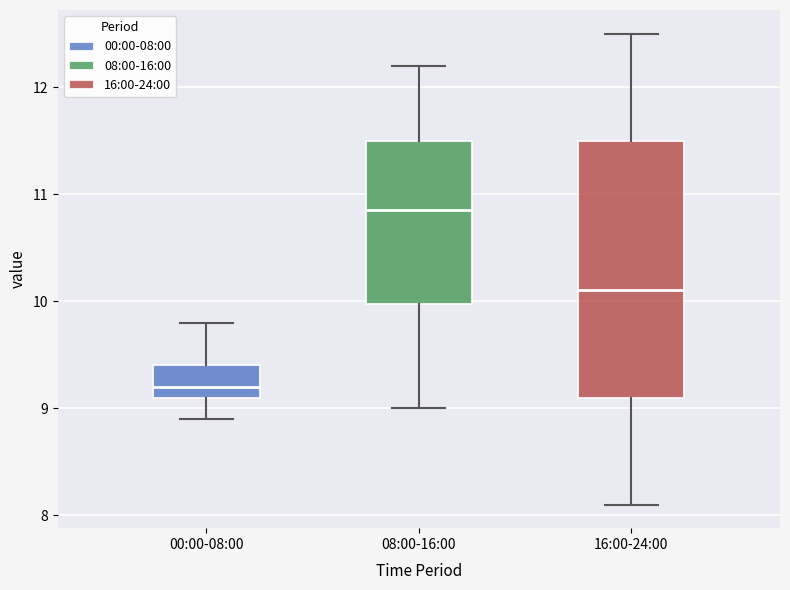

Where does the upper whisker of the box for 08:00-16:00 end on the y-axis? The values are not printed on the chart, so give them approximately, as read against the axis.

12.2